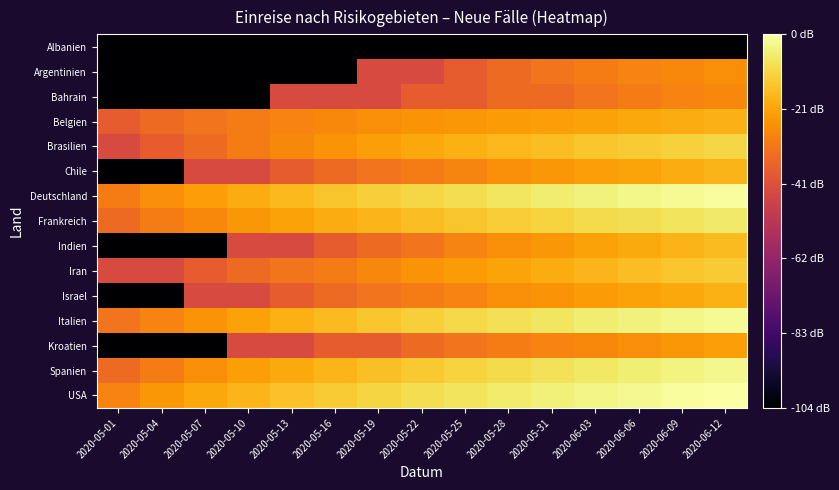

How many series are shown in this chart?

15